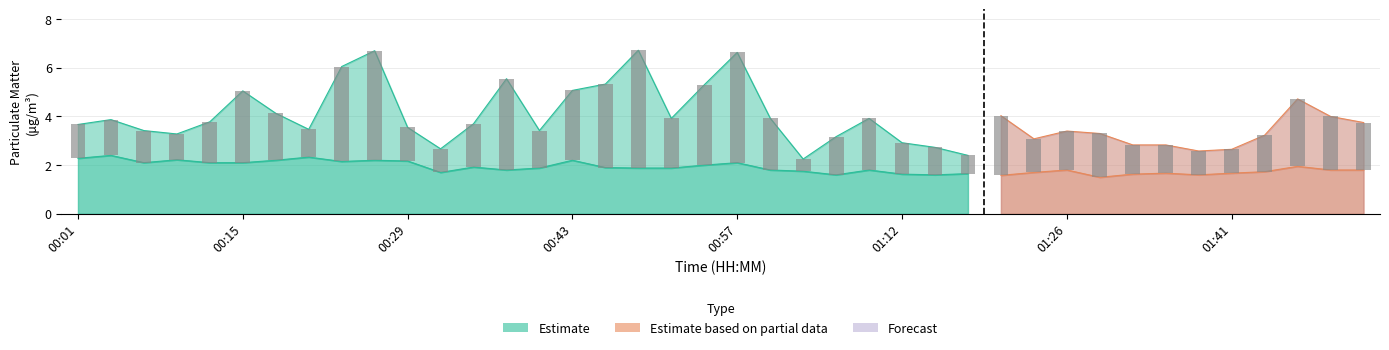

What is the total value across all series at 00:04?

6.3